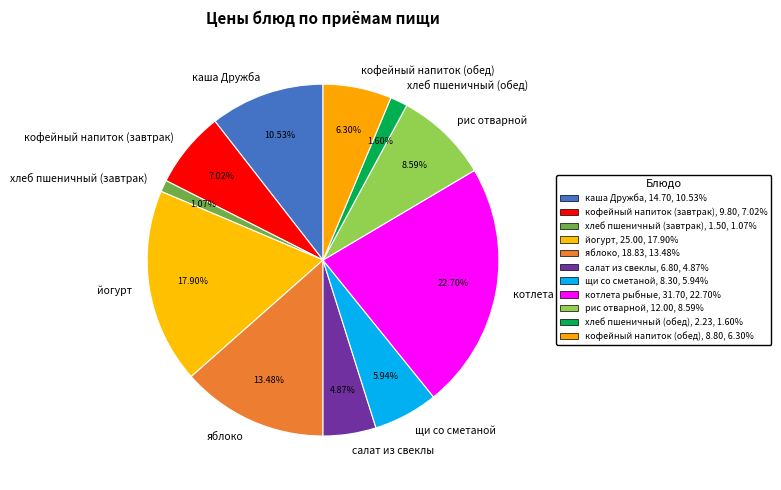

Combined, what portion of the pie is салат из свеклы and кофейный напиток (обед)?

11.2%